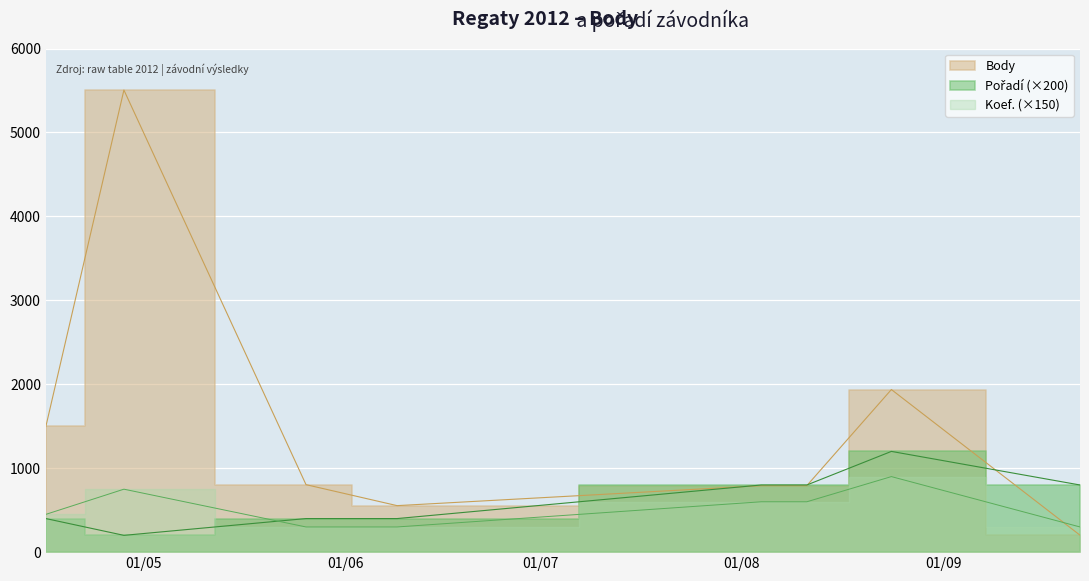

List the series in order of their peak value, lowest first.

Koef., Pořadí, Body